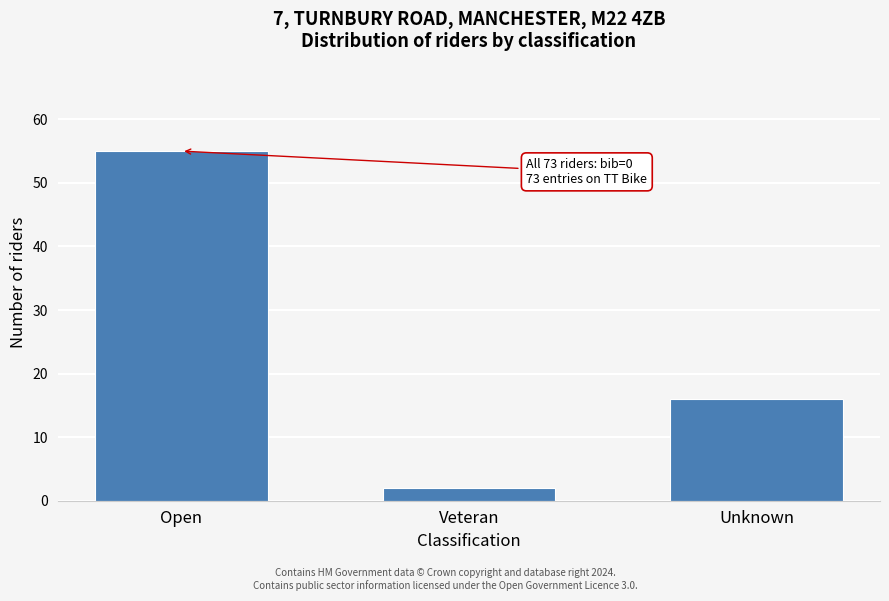

Reading left to right, transcribe all the data shown in this chart.

55	2	16